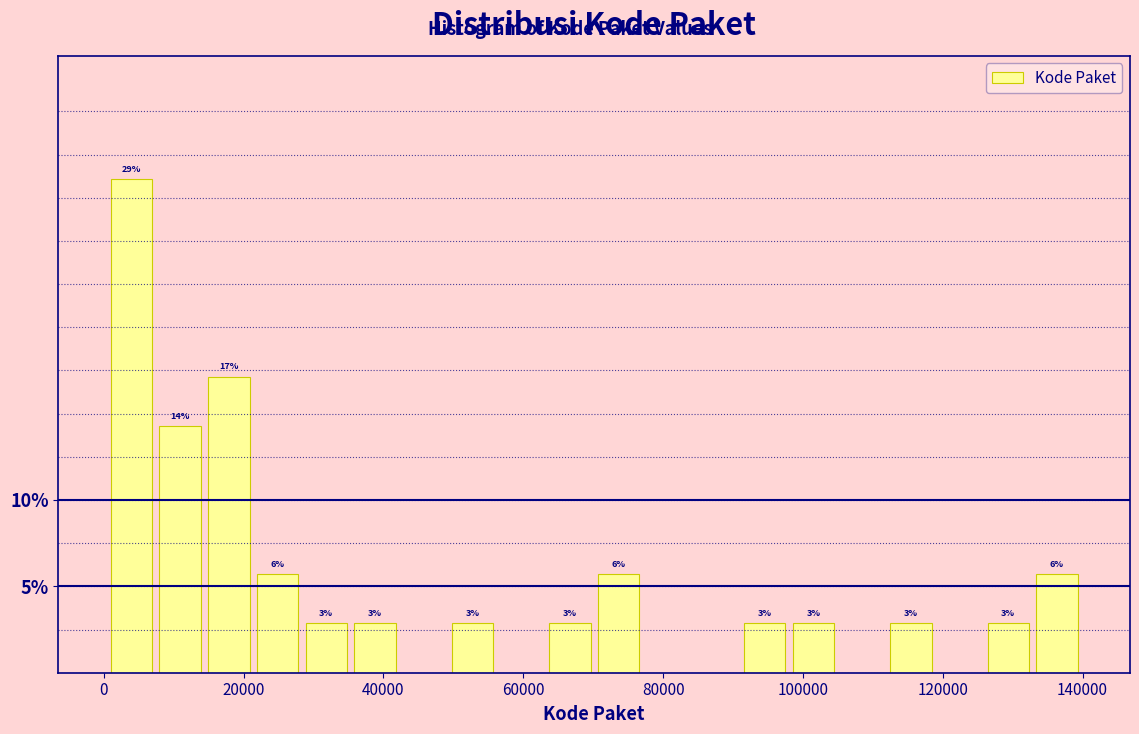

Read against the x-axis, roughly where is the centre of the tallest bar?

4000